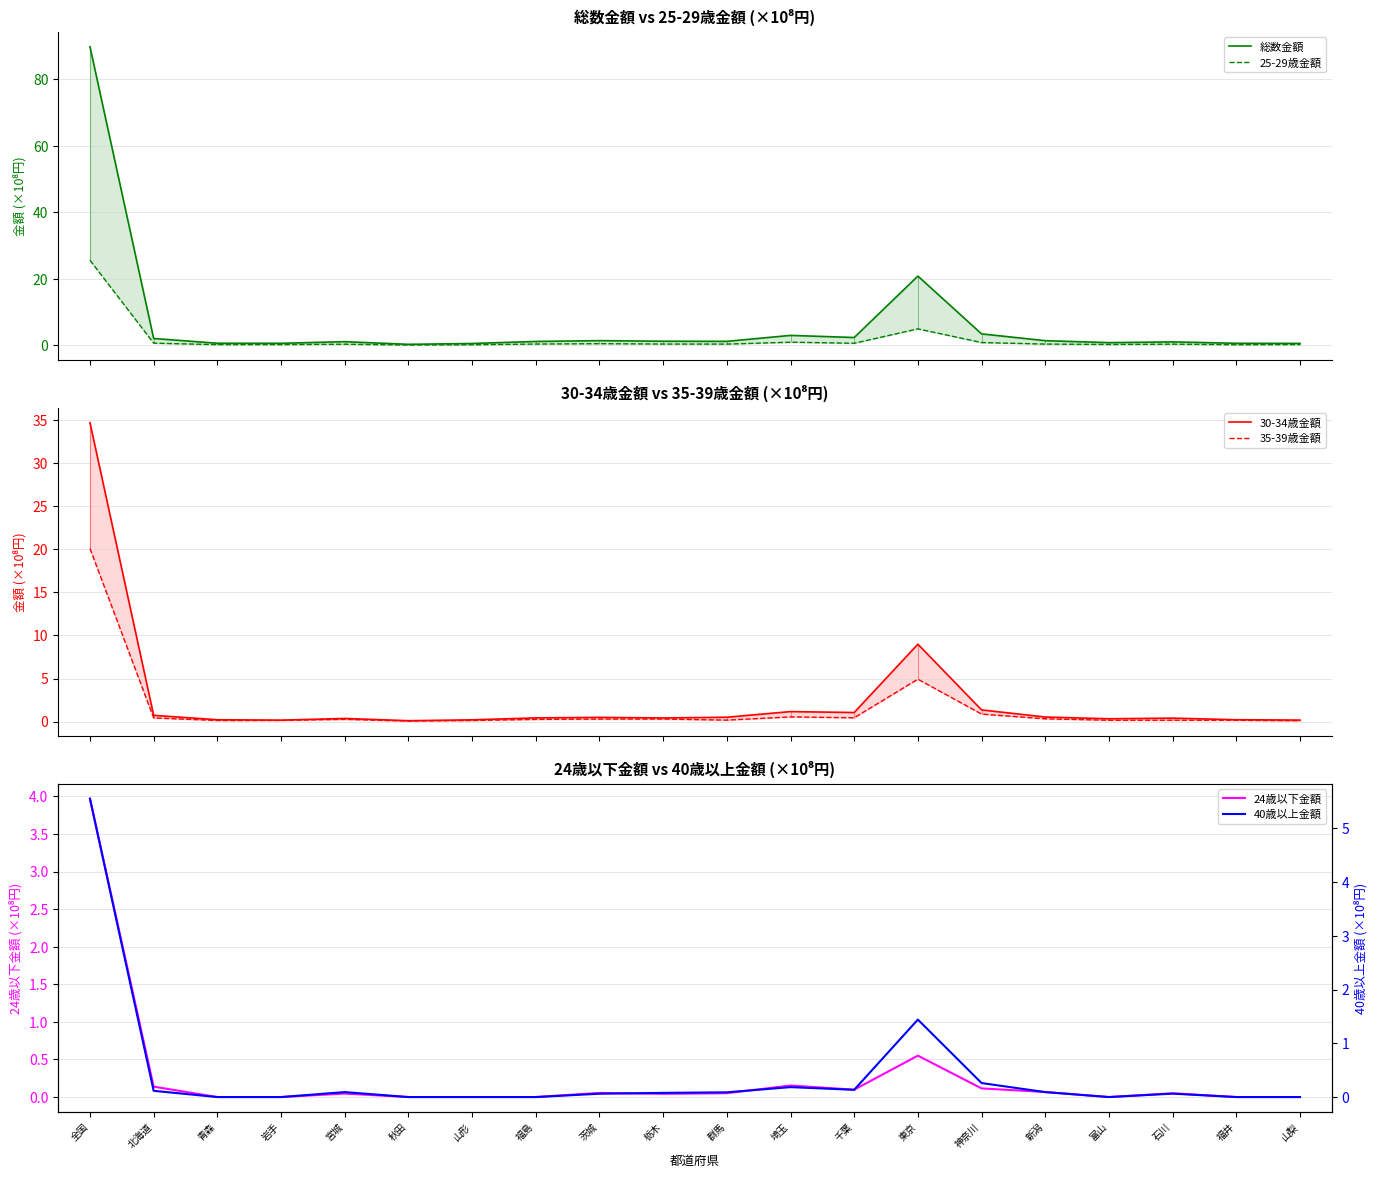

True or false: 24歳以下金額 and 25-29歳金額 cross at least once.

False